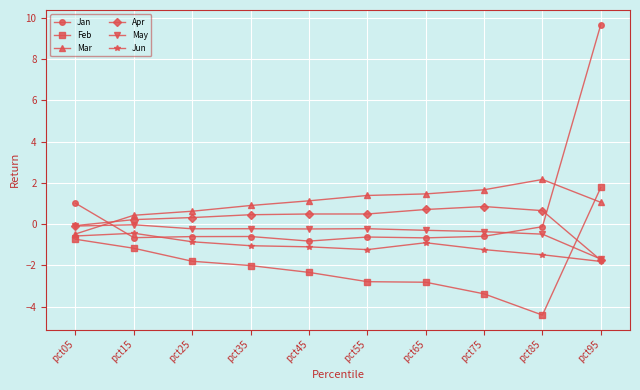

What is the difference between the highest and lowest values at pct65?

4.3